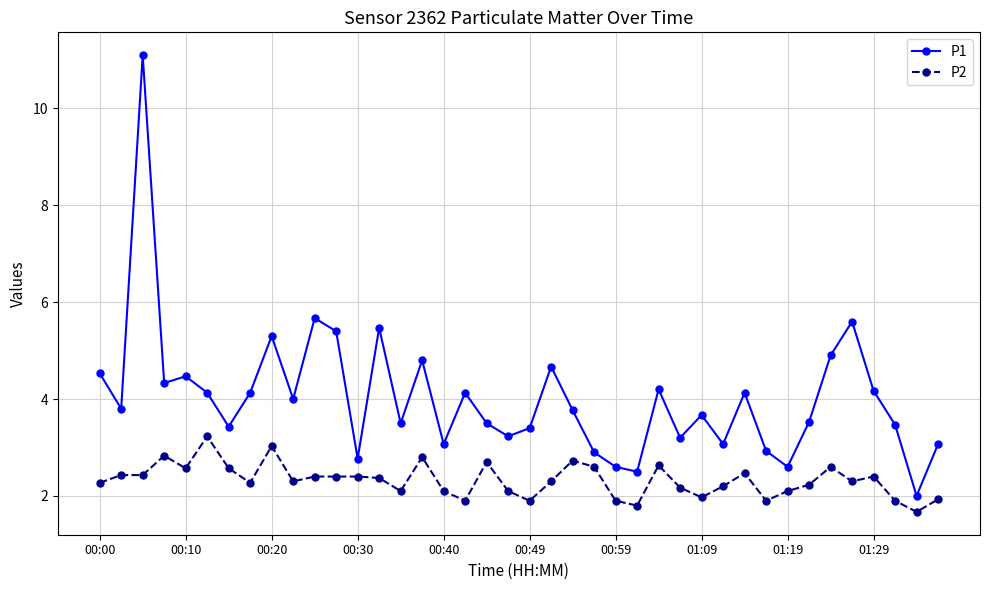

Rank the series by their average value, from highest to lowest.

P1, P2